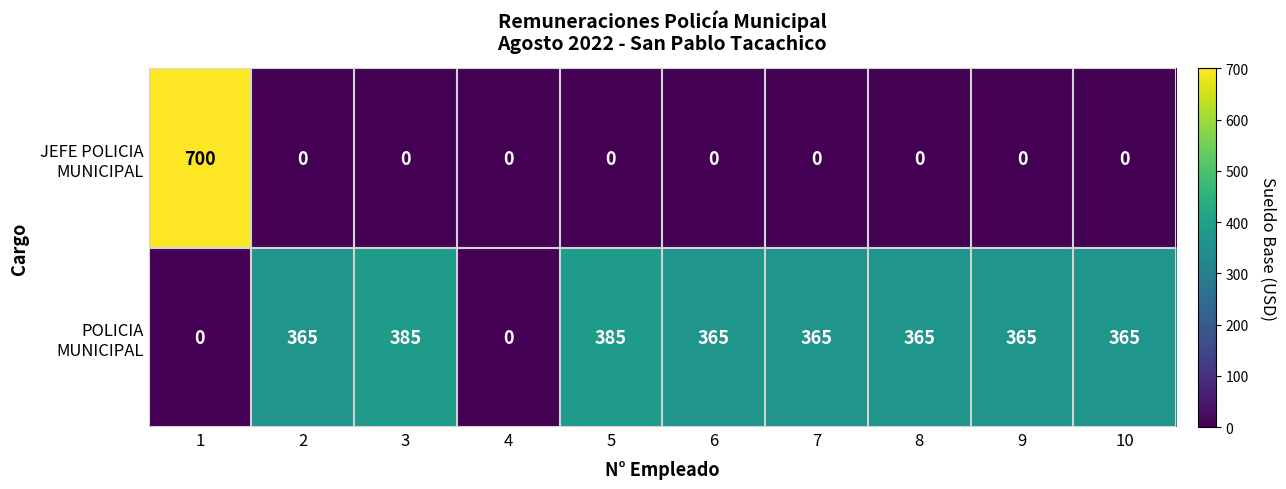

What is the maximum value shown in the chart?

700